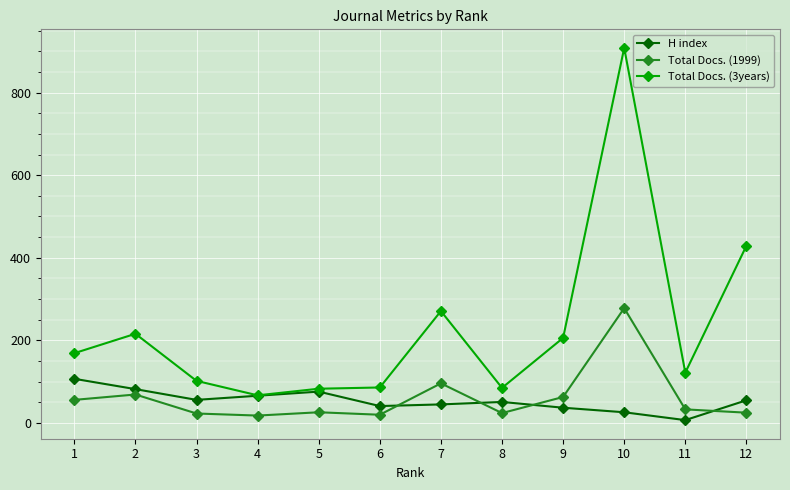

What is the spread (max minus min) of values at 7?

226